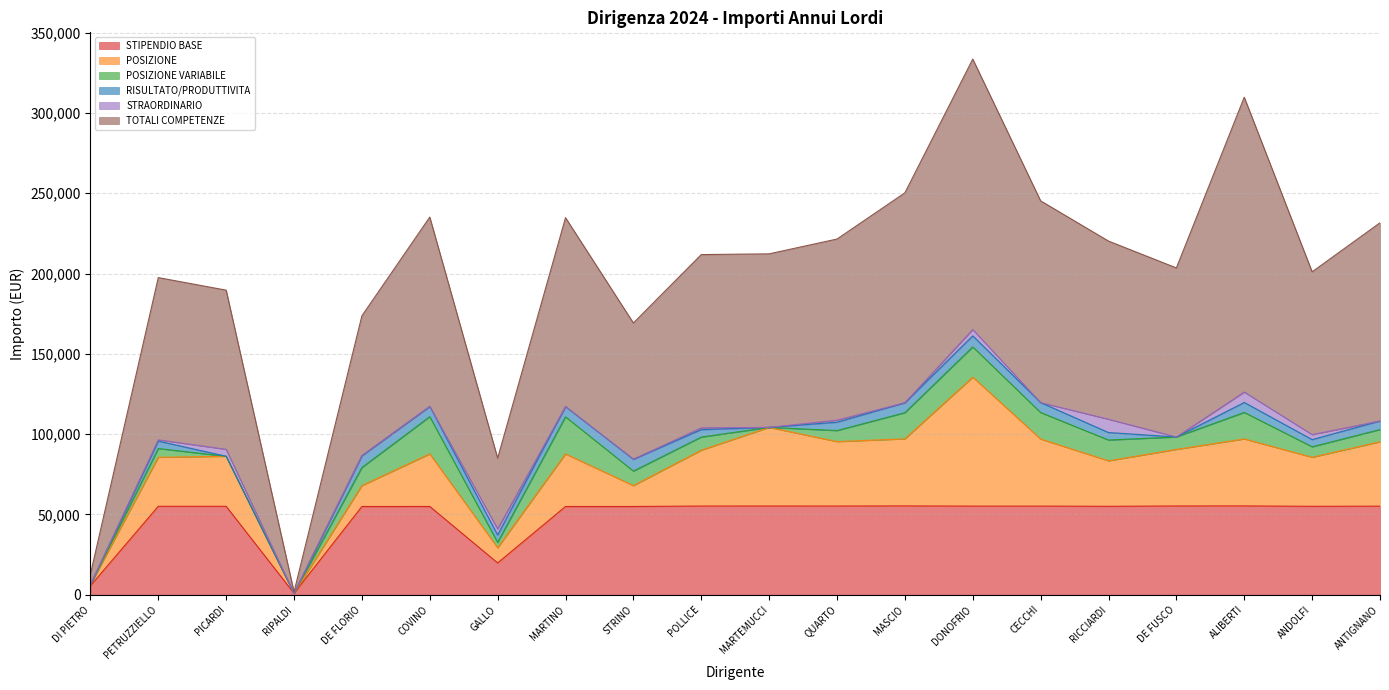

True or false: TOTALI COMPETENZE has a value of 69090.8 at PETRUZZIELLO.

False